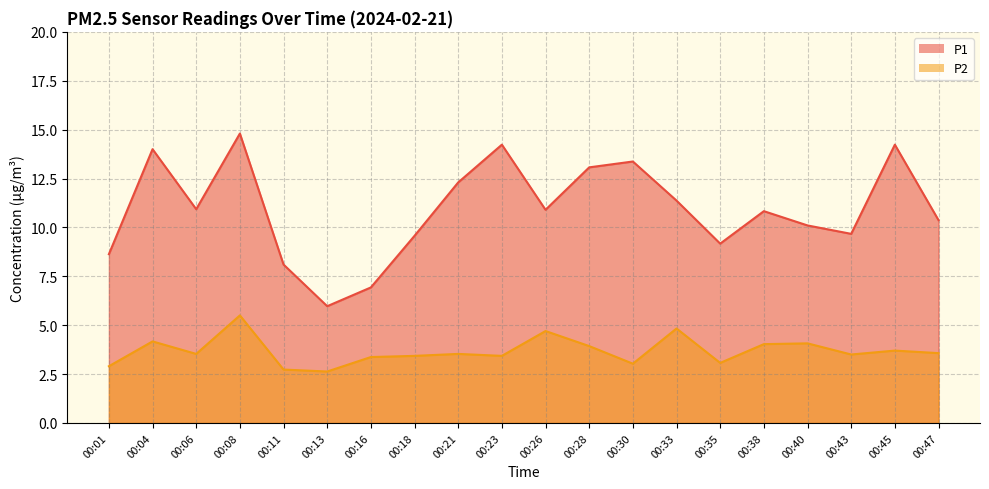

Reading right to left, extract all data points from this chart.

P1: 10.4	14.2	9.7	10.1	10.8	9.2	11.4	13.4	13.1	10.9	14.2	12.3	9.6	6.9	6.0	8.1	14.8	10.9	14.0	8.6
P2: 3.6	3.7	3.5	4.1	4.0	3.1	4.8	3.0	3.9	4.7	3.4	3.5	3.4	3.4	2.6	2.7	5.5	3.5	4.2	2.9